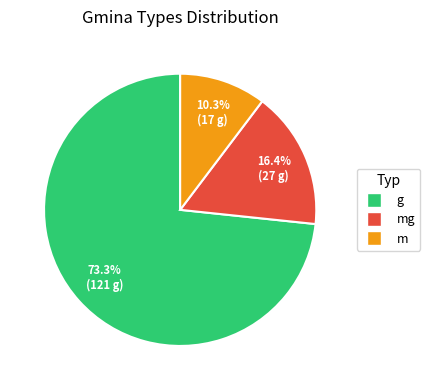

Is there a majority slice in this chart?

Yes